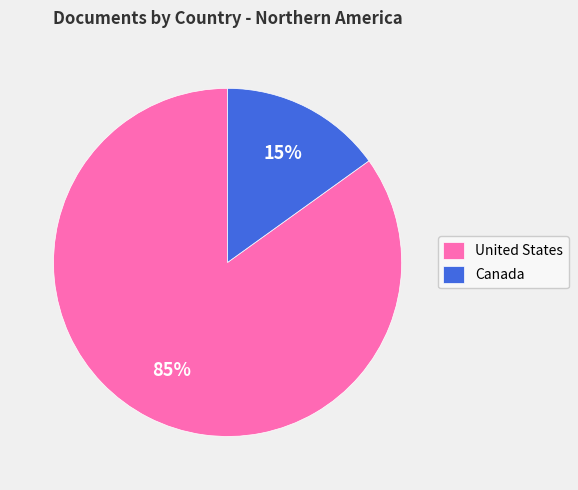

The Canada slice represents 15% of the pie. True or false?

True